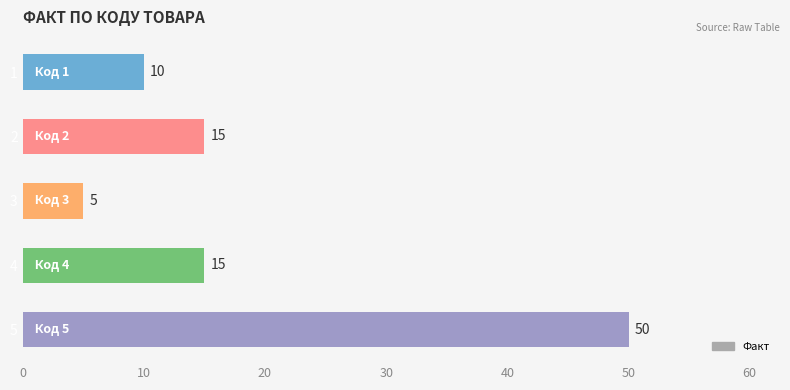

Reading bottom to top, transcribe all the data shown in this chart.

50	15	5	15	10